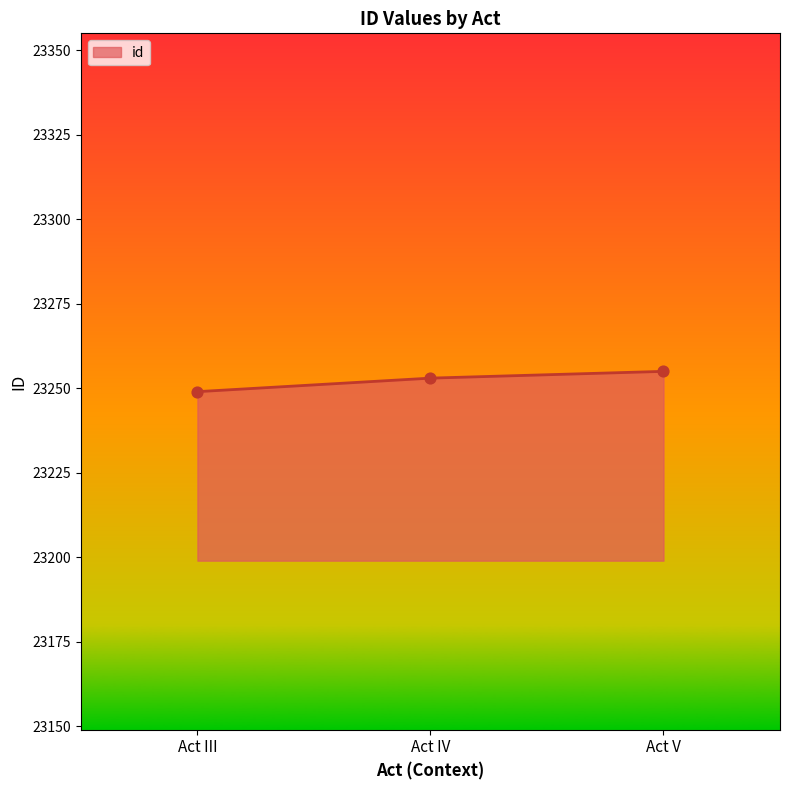

What is the change in value from Act III to Act IV?

+4